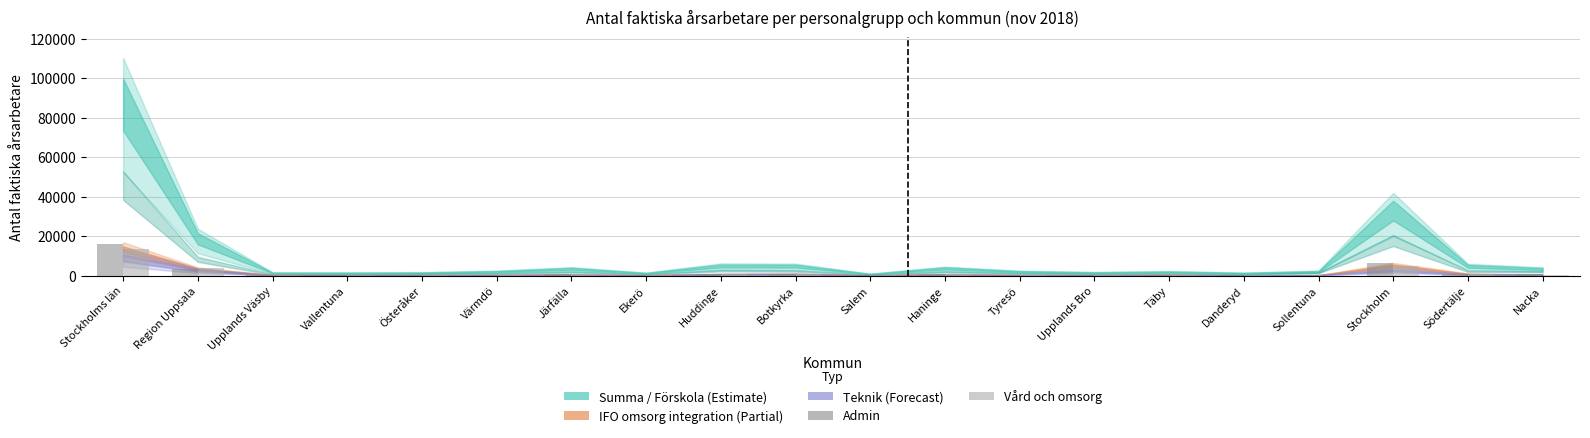

At which category is the sum across all series the highest?

Stockholms län